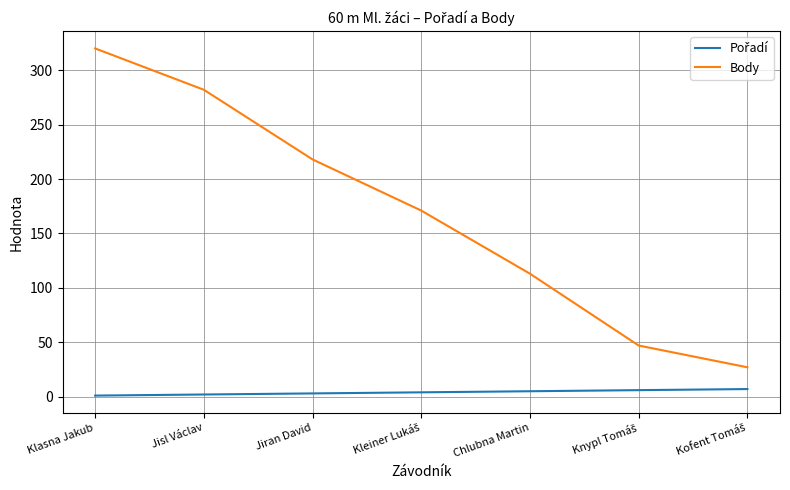

Which series has the largest total across all categories?

Body